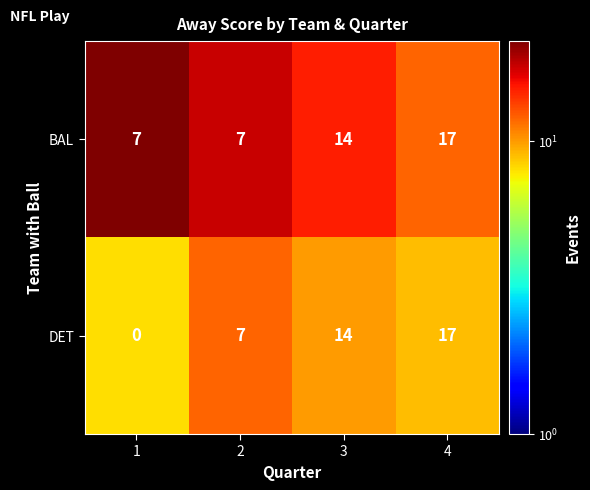

Which series has the largest range (max minus min)?

DET